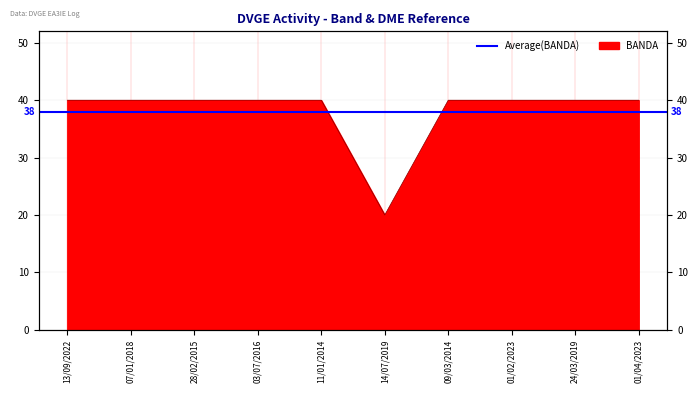

What is the sum of all values?

380